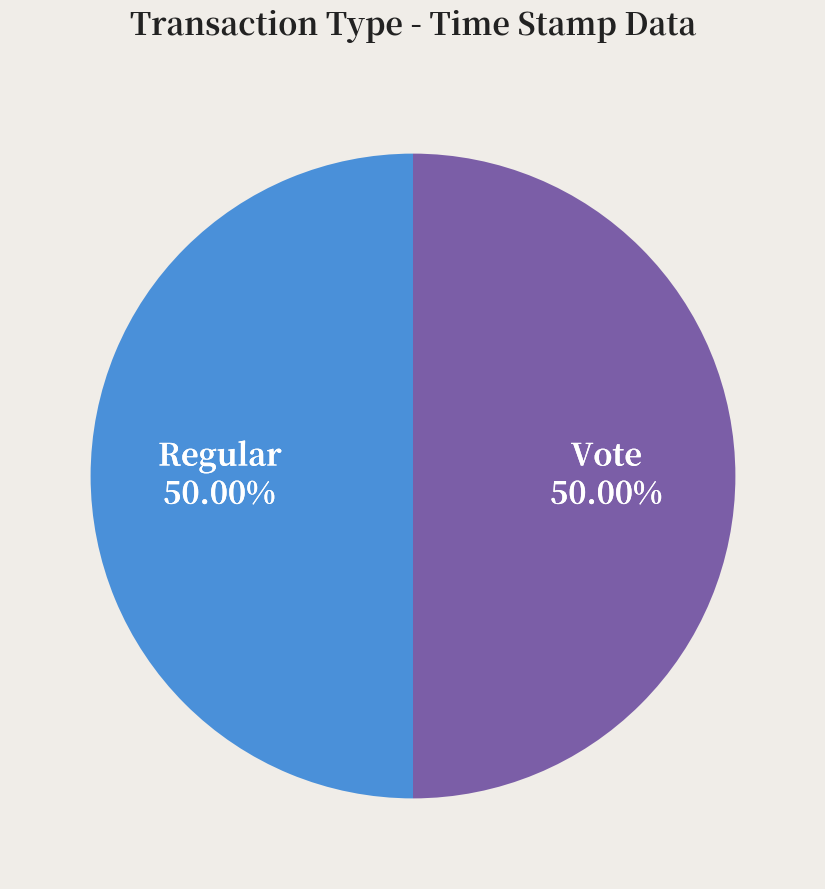

How many slices are in this pie chart?

2